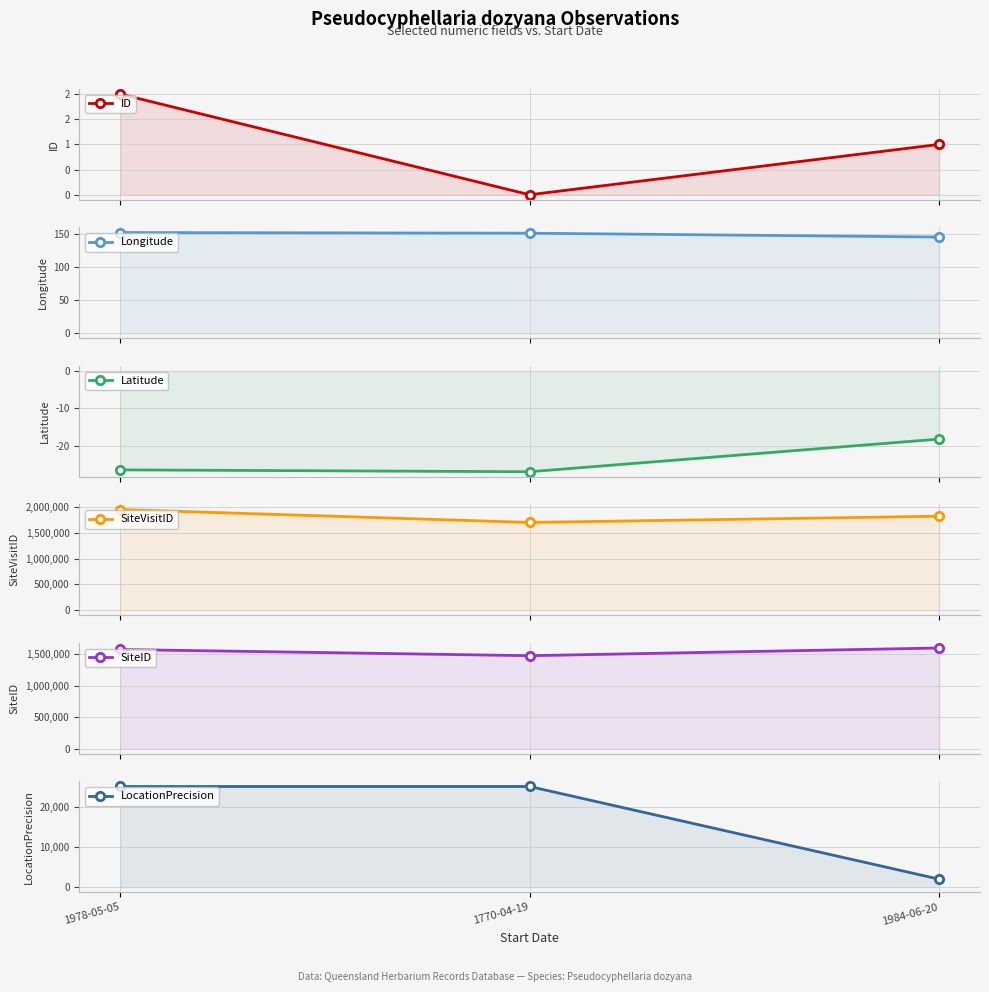

Between 1770-04-19 and 1984-06-20, which series saw the biggest shift?

SiteID